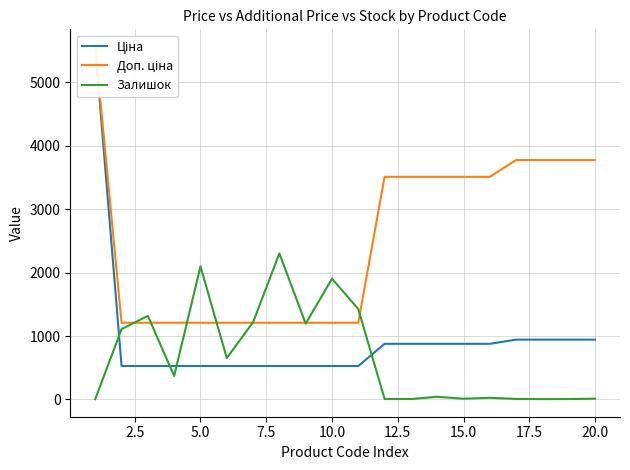

How many interior local valleys does the Залишок series have?

6